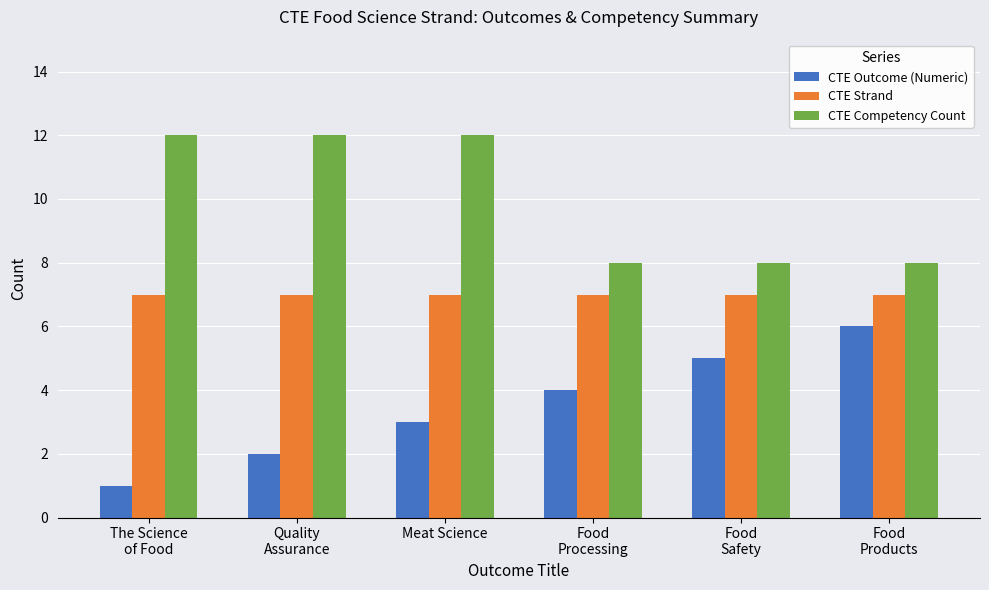

Does the chart contain stacked bars?

No